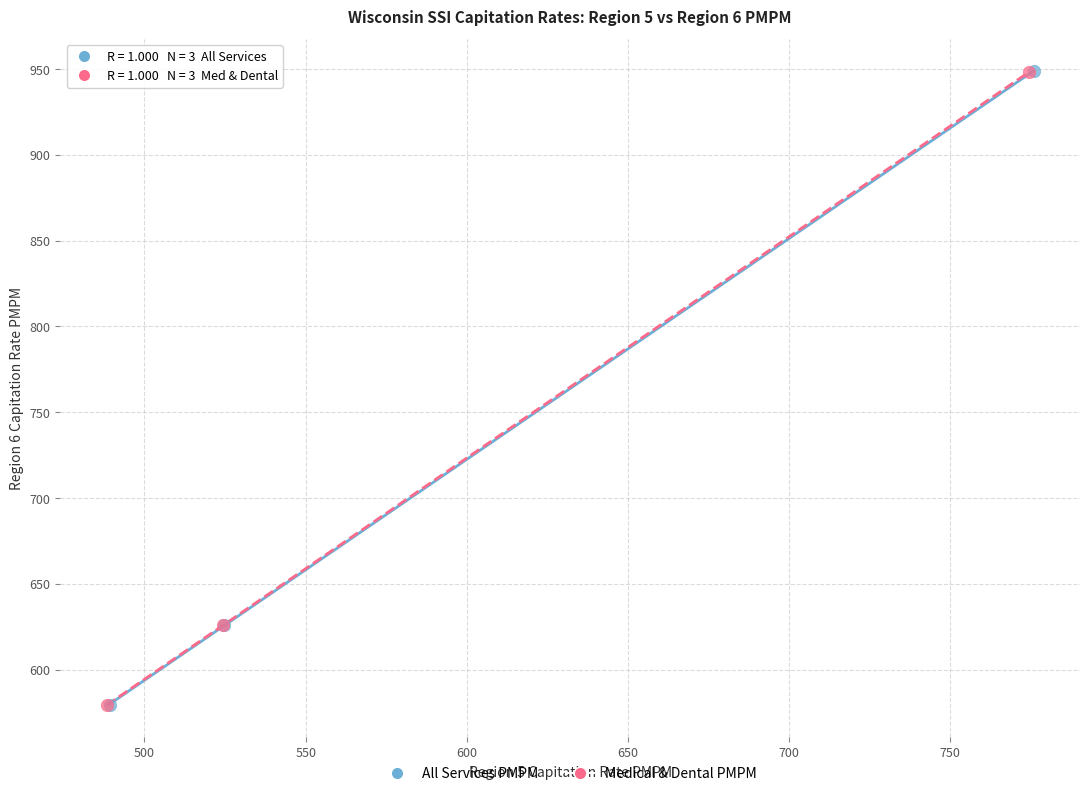

Which series has the largest Y range (max minus min)?

All Services PMPM